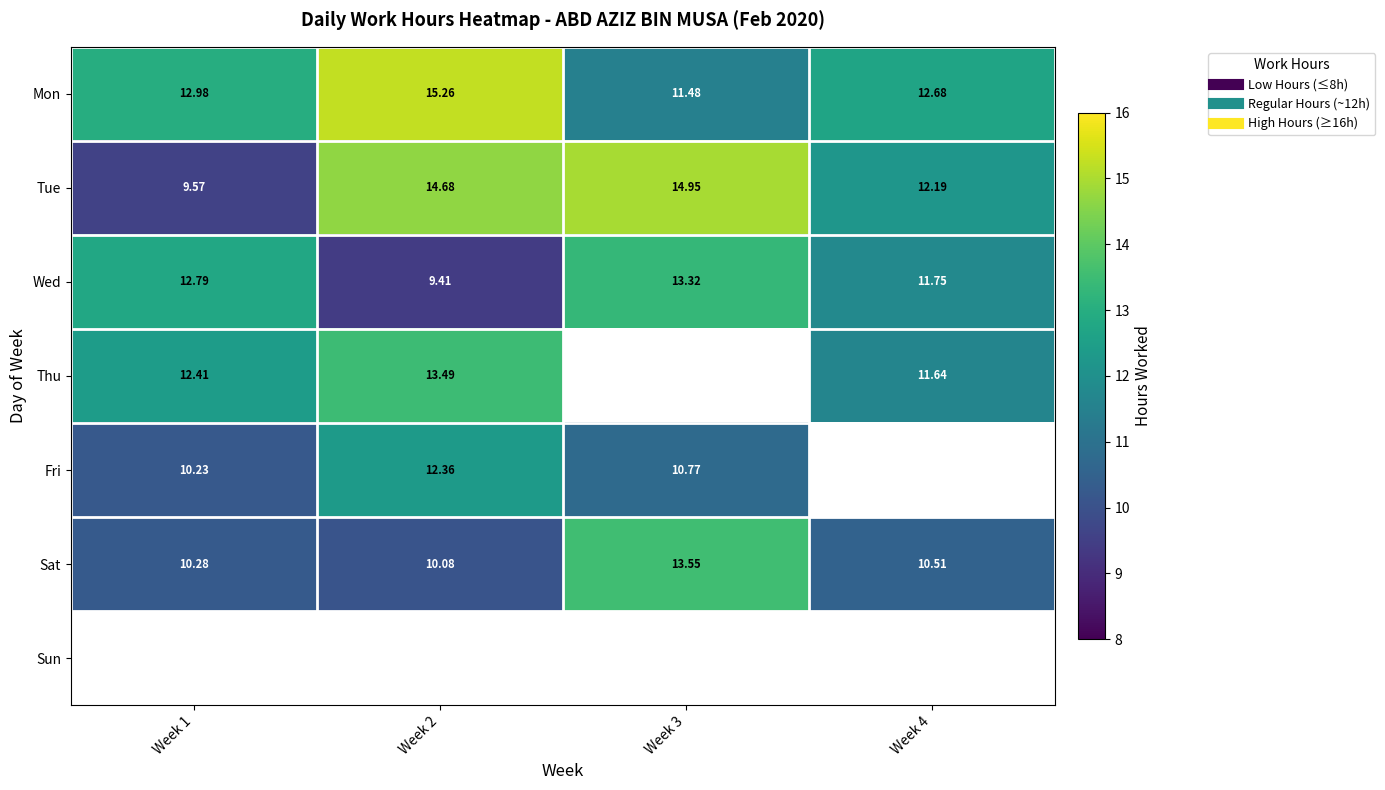

What is the approximate value of Wed at Week 3?

13.3